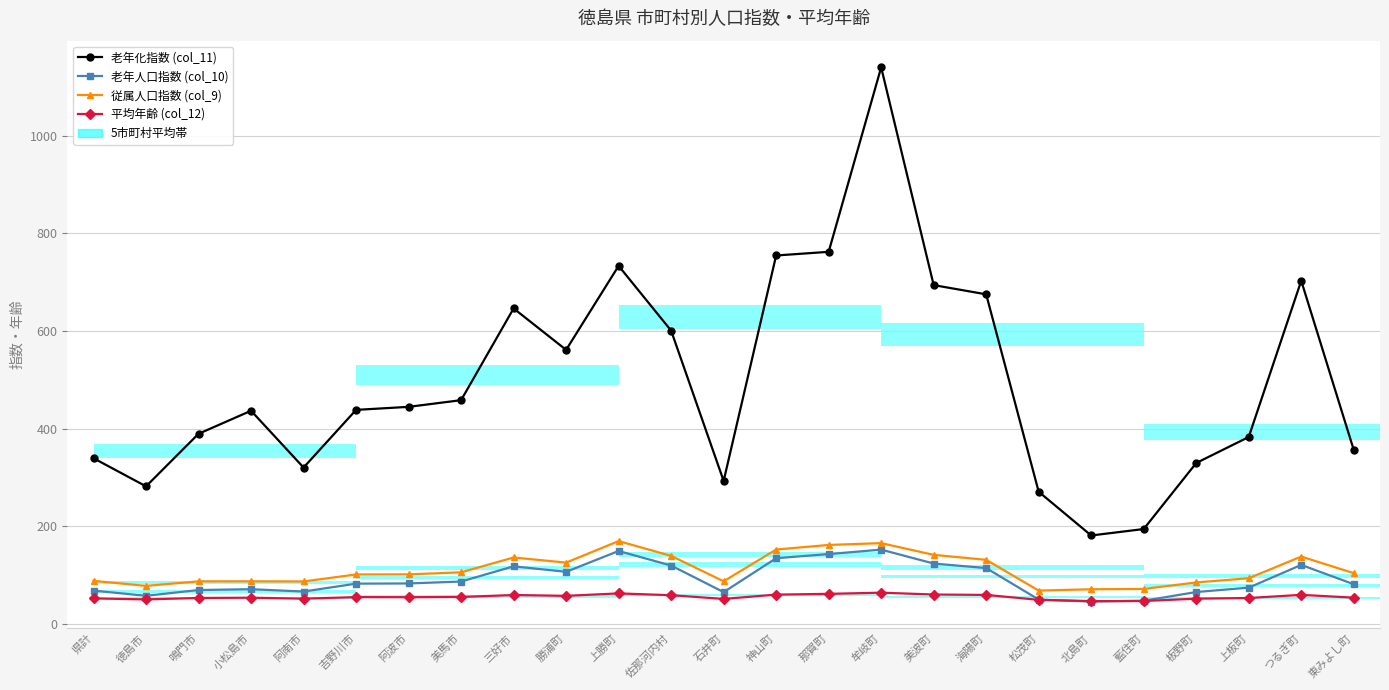

Which label corresponds to the smallest value in the chart?

北島町